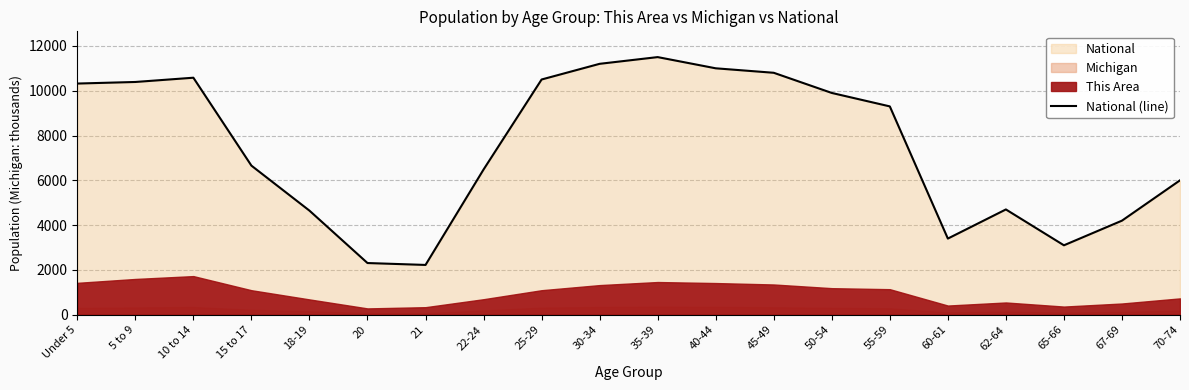

List the labels in order of value, smallest first.

21, 20, 65-66, 60-61, 67-69, 18-19, 62-64, 70-74, 22-24, 15 to 17, 55-59, 50-54, Under 5, 5 to 9, 25-29, 10 to 14, 45-49, 40-44, 30-34, 35-39